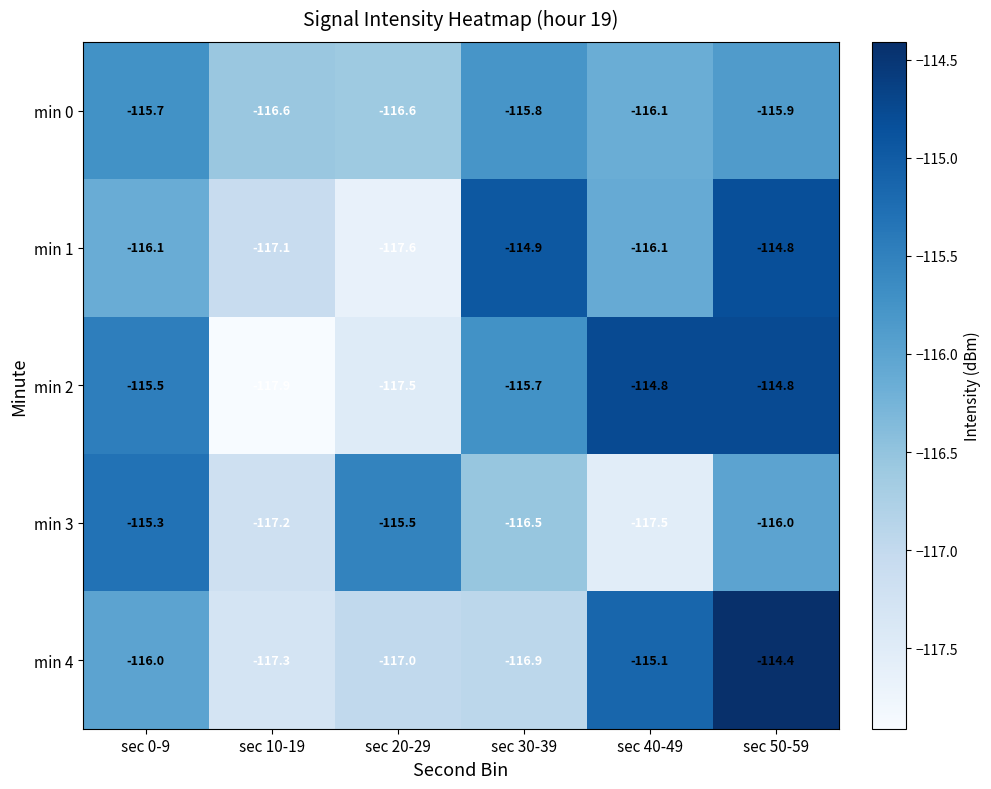

What is the spread (max minus min) of values at sec 30-39?

2.0